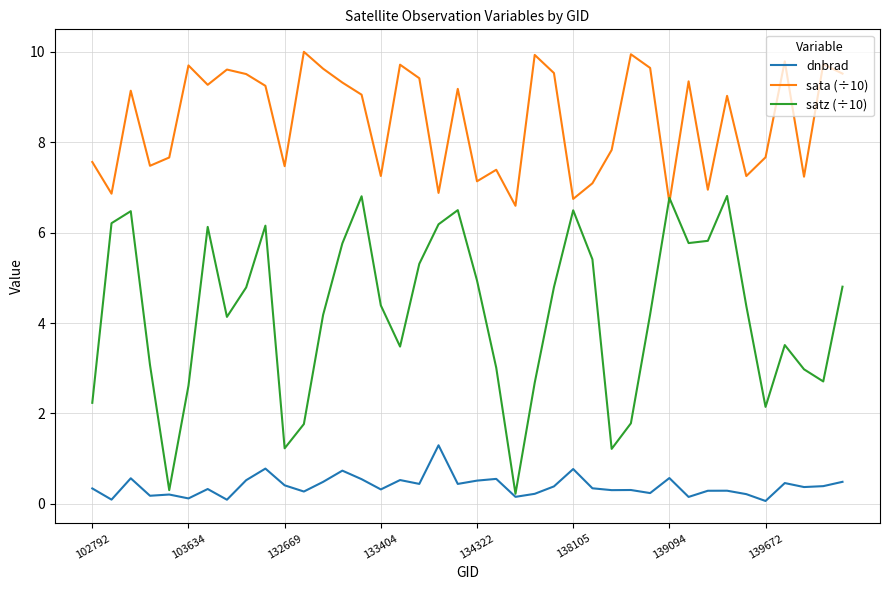

Which series has the largest total across all categories?

sata (÷10)